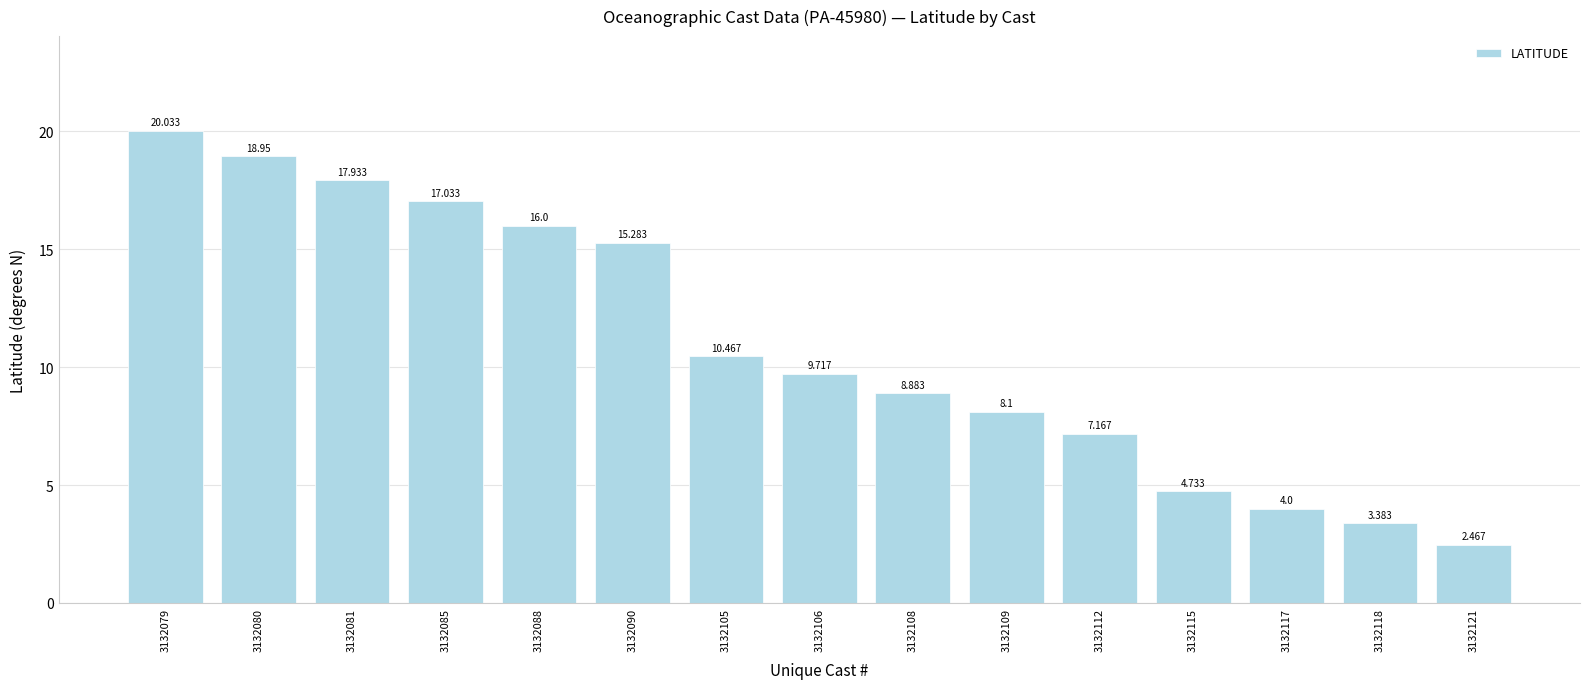

The chart shows a value of 18.9 at 3132080. True or false?

True